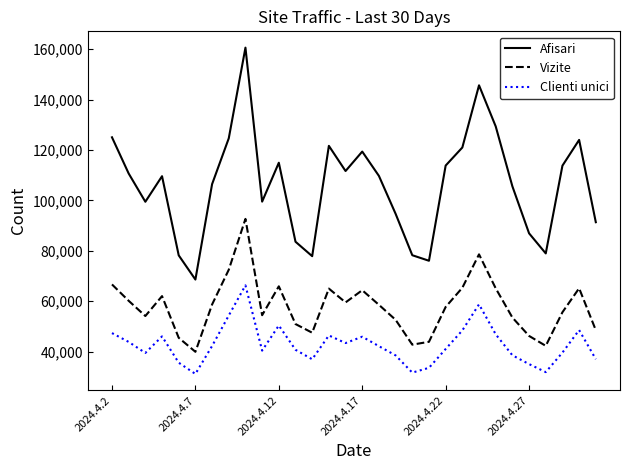

Which series has the largest total across all categories?

Afisari